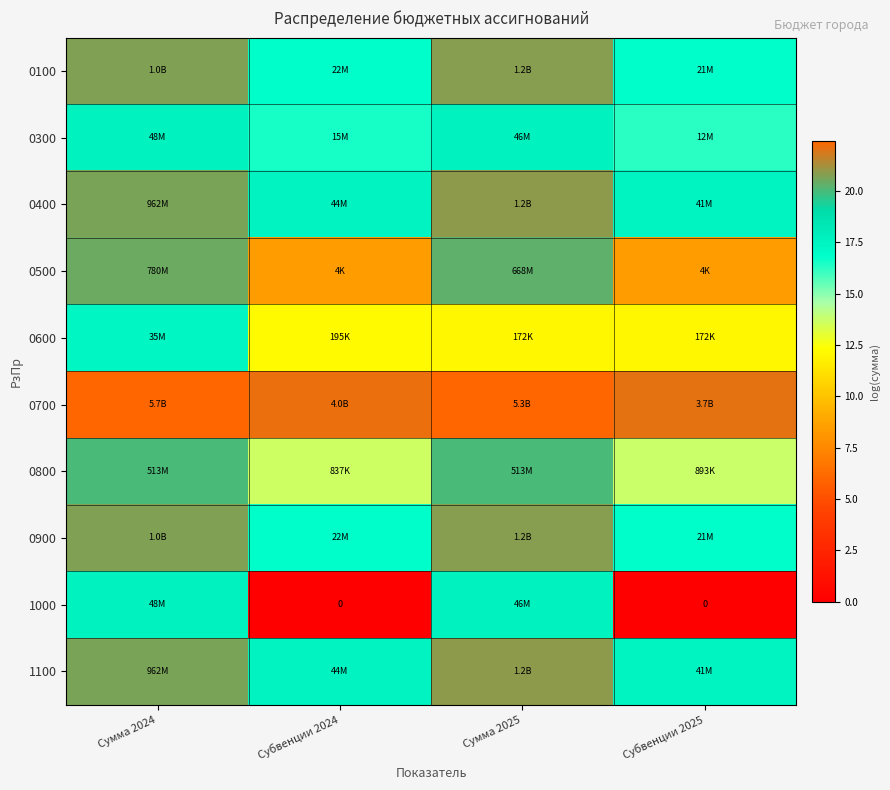

At which category is the sum across all series the highest?

Сумма 2024